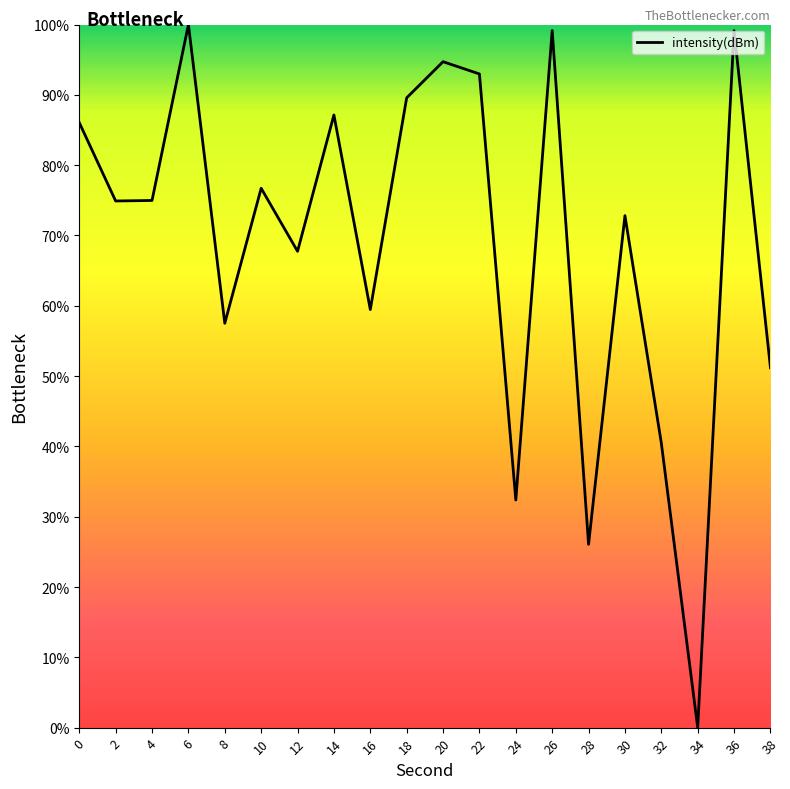

At which category does the chart reach its peak across all series?

6